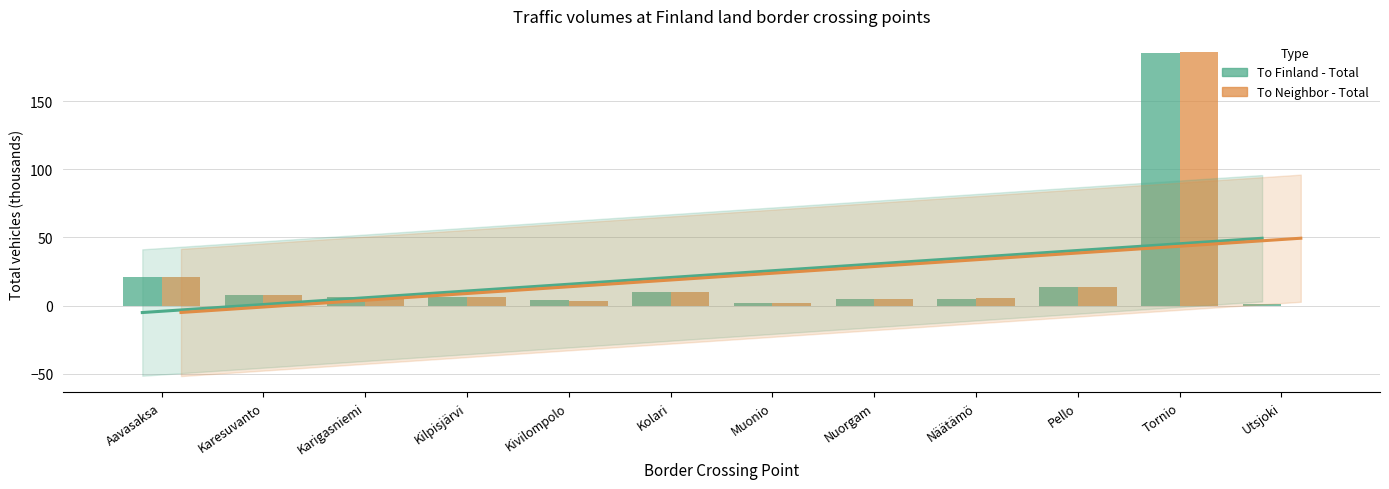

What is the difference between the highest and lowest values at Kivilompolo?

0.5